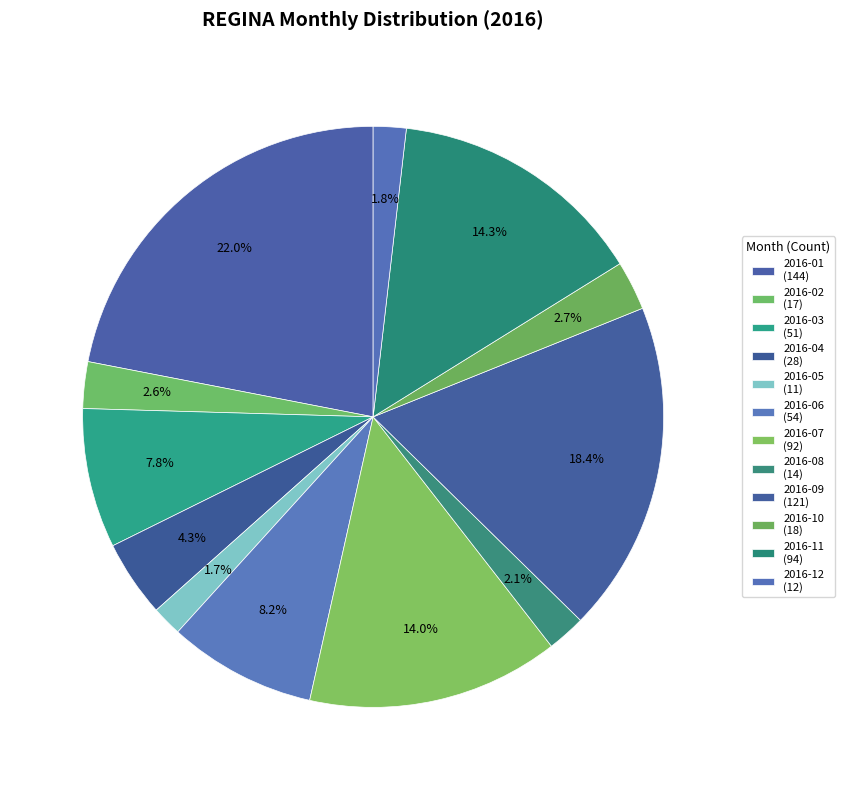

Does 2016-06 account for over 50% of the chart?

No